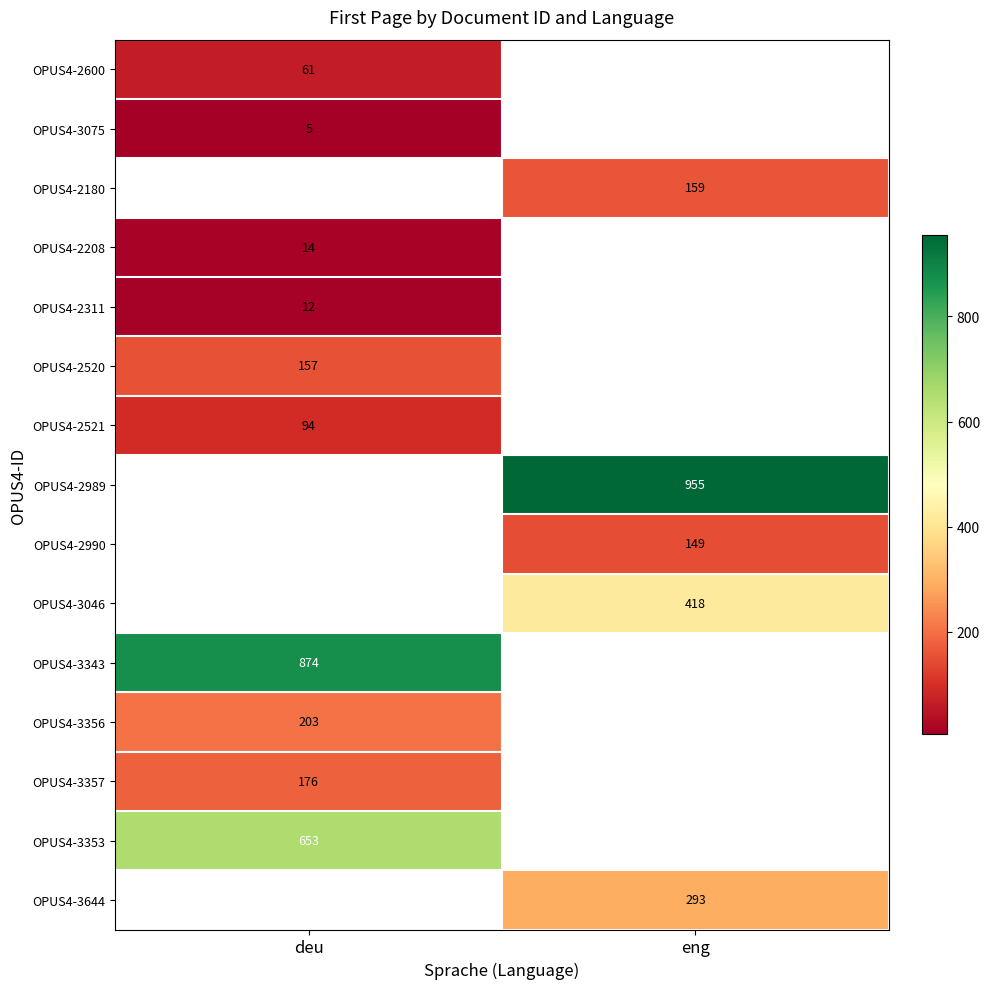

Between deu and eng, which is larger?

eng